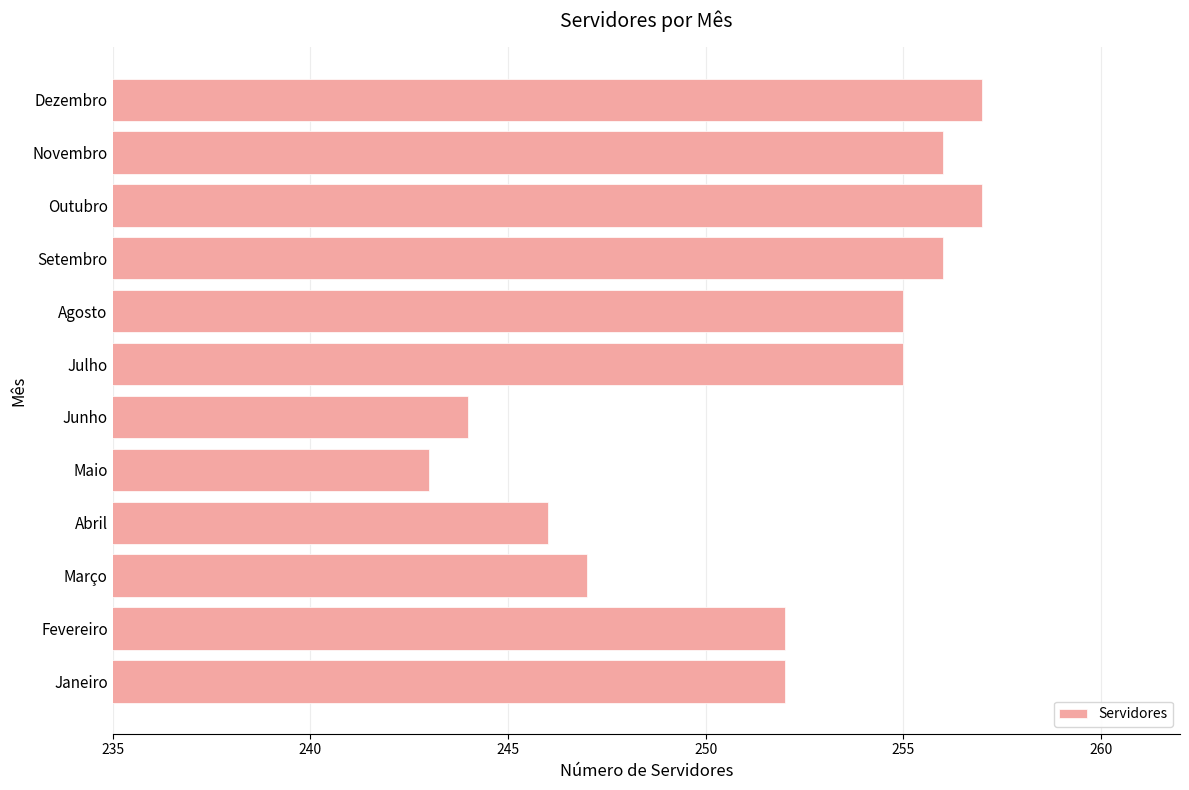

How many bars are there in total?

12